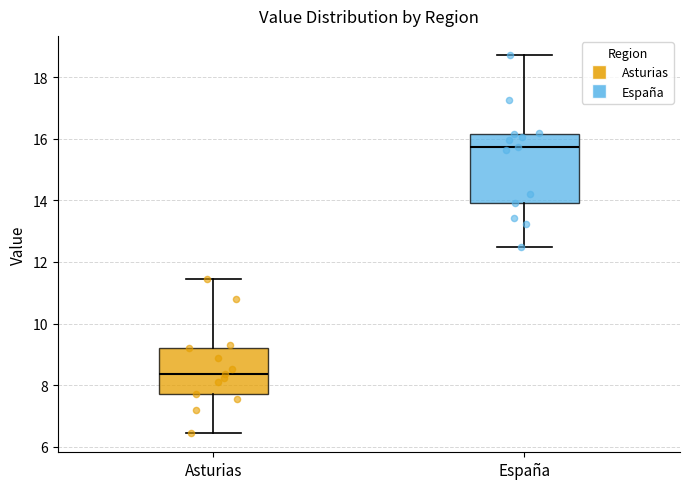

Comparing the boxes themselves (not the whiskers), which one is the tallest?

España